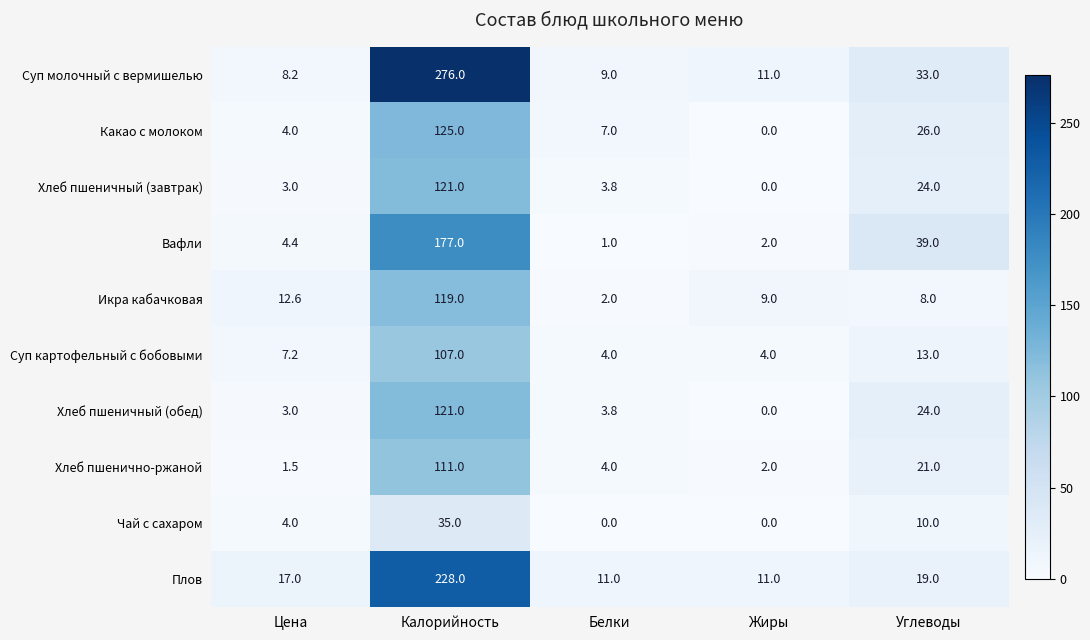

At which label does Хлеб пшеничный (обед) reach its peak?

Калорийность